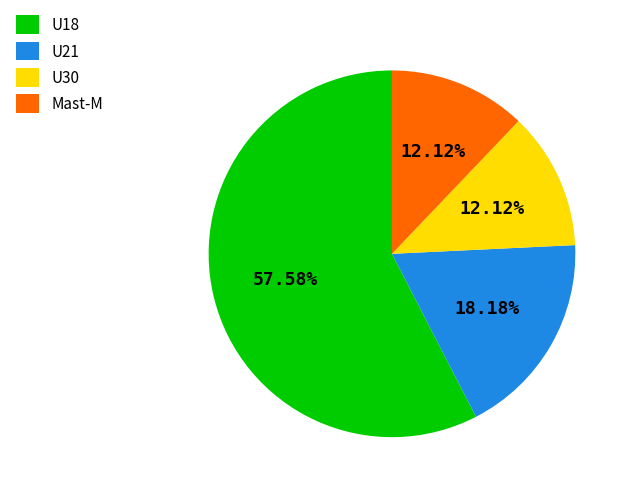

Is it true that Mast-M is 12% of the pie?

True